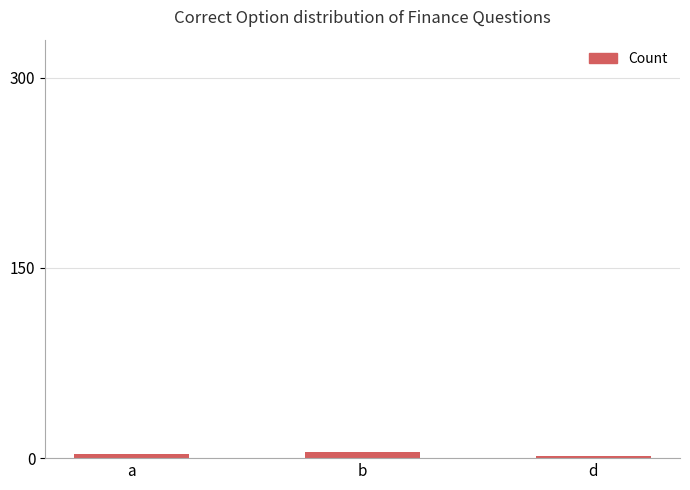

What is the label of the 3rd bar from the right?

a